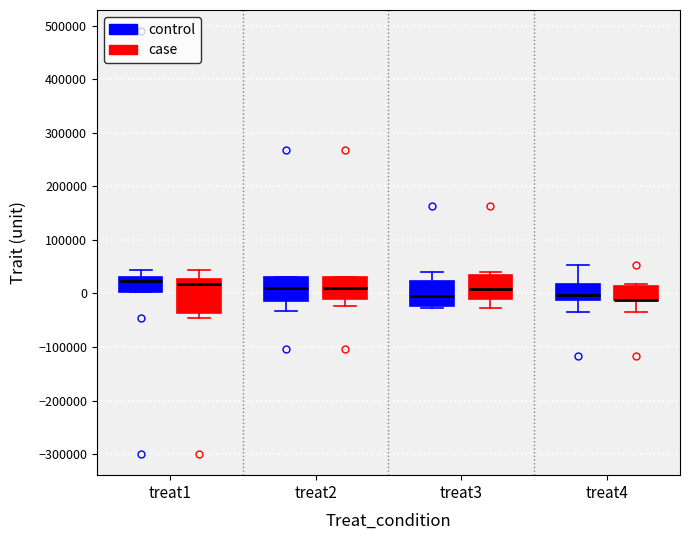

Reading left to right, transcribe this box plot: for each box, give where its median line is, the range the box spans, and where its two whiskers end, as read against the y-axis. The values are not printed on the chart, so give them approximately, as read against the axis.

treat1 (control): median 20000, box 0 to 30000, whiskers 0 to 40000
treat1 (case): median 20000, box -40000 to 30000, whiskers -50000 to 40000
treat2 (control): median 10000, box -10000 to 30000, whiskers -30000 to 30000
treat2 (case): median 10000, box -10000 to 30000, whiskers -20000 to 30000
treat3 (control): median 0, box -20000 to 20000, whiskers -30000 to 40000
treat3 (case): median 10000, box -10000 to 30000, whiskers -30000 to 40000
treat4 (control): median 0, box -10000 to 20000, whiskers -30000 to 50000
treat4 (case): median -10000 (drawn on the box's lower edge), box -10000 to 10000, whiskers -30000 to 20000